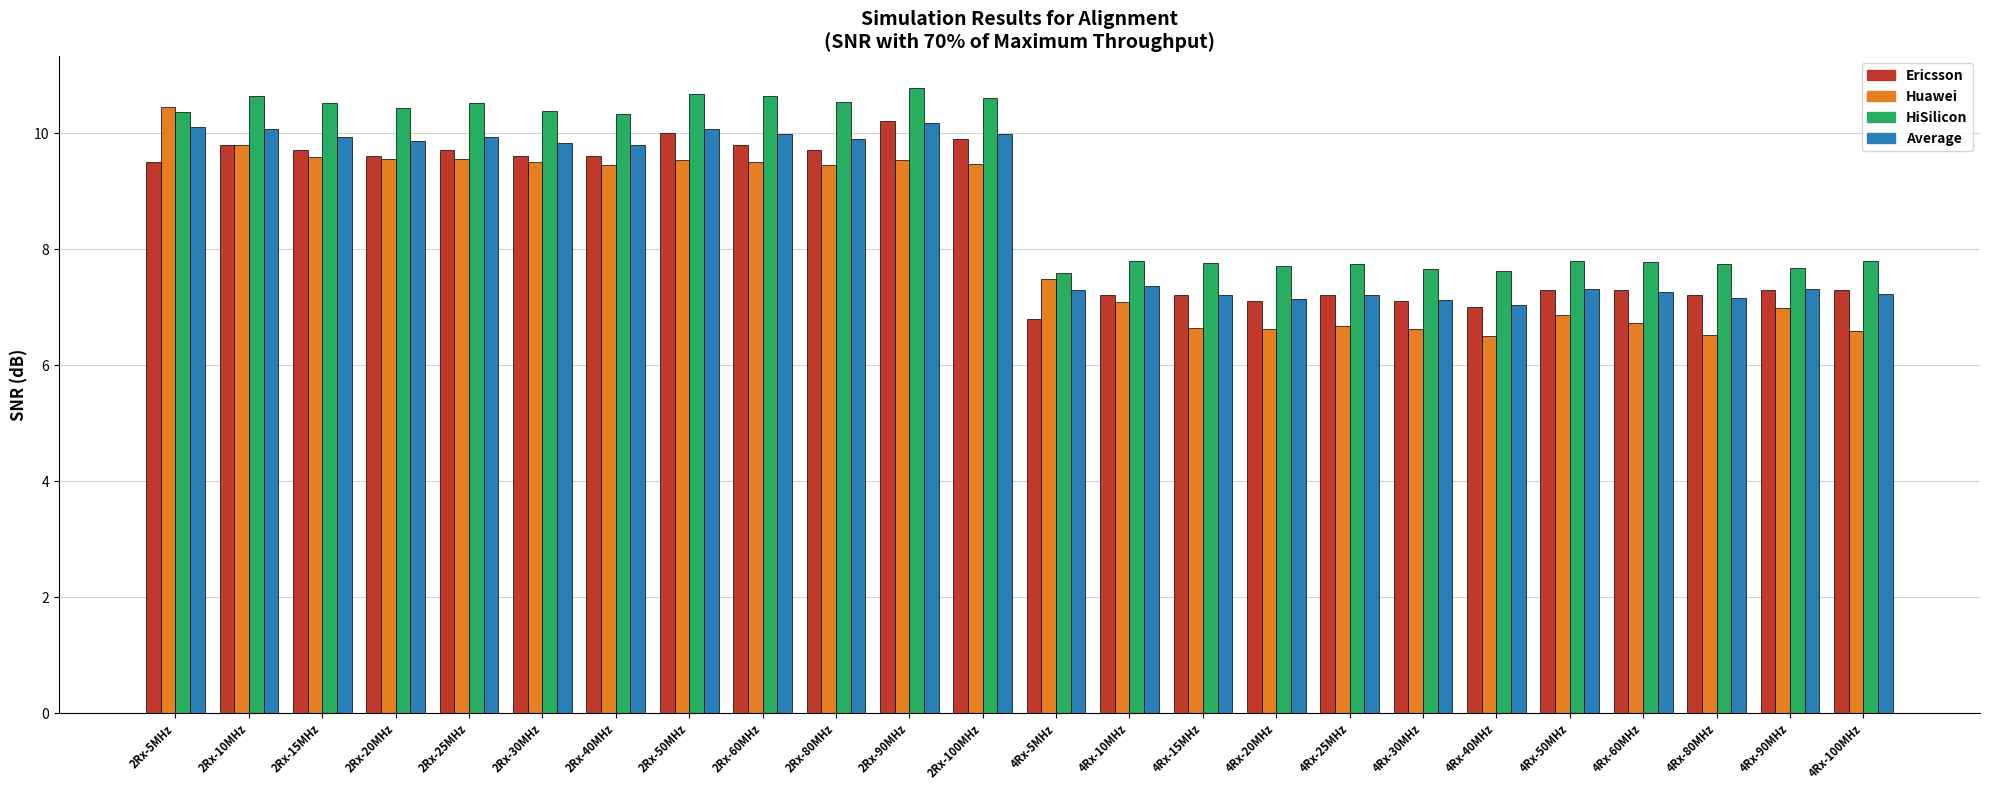

The Average series shows 6.3 at 2Rx-15MHz. True or false?

False